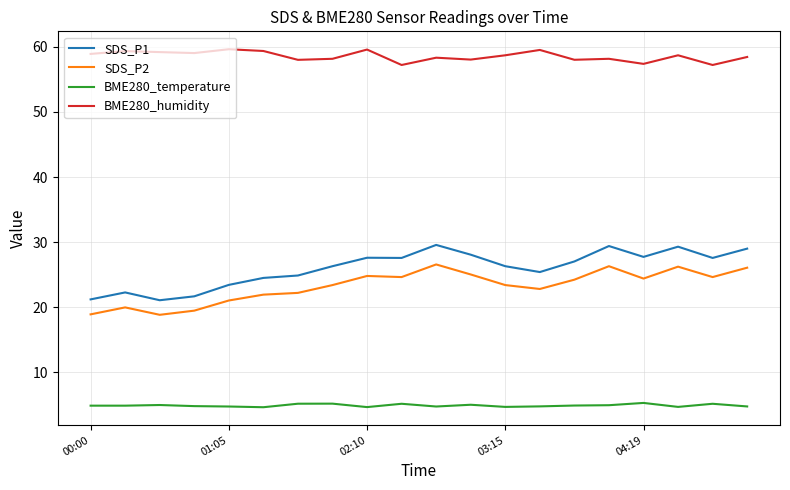

List the series in order of their peak value, highest first.

BME280_humidity, SDS_P1, SDS_P2, BME280_temperature